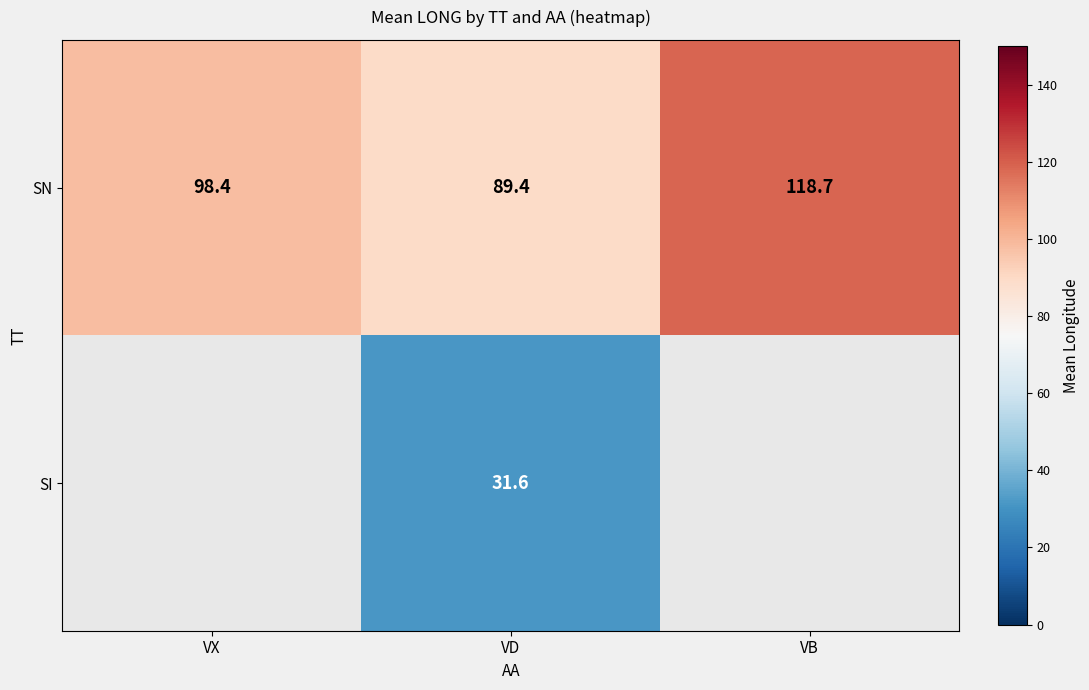

Rank the series at VD from highest to lowest value.

SN, SI